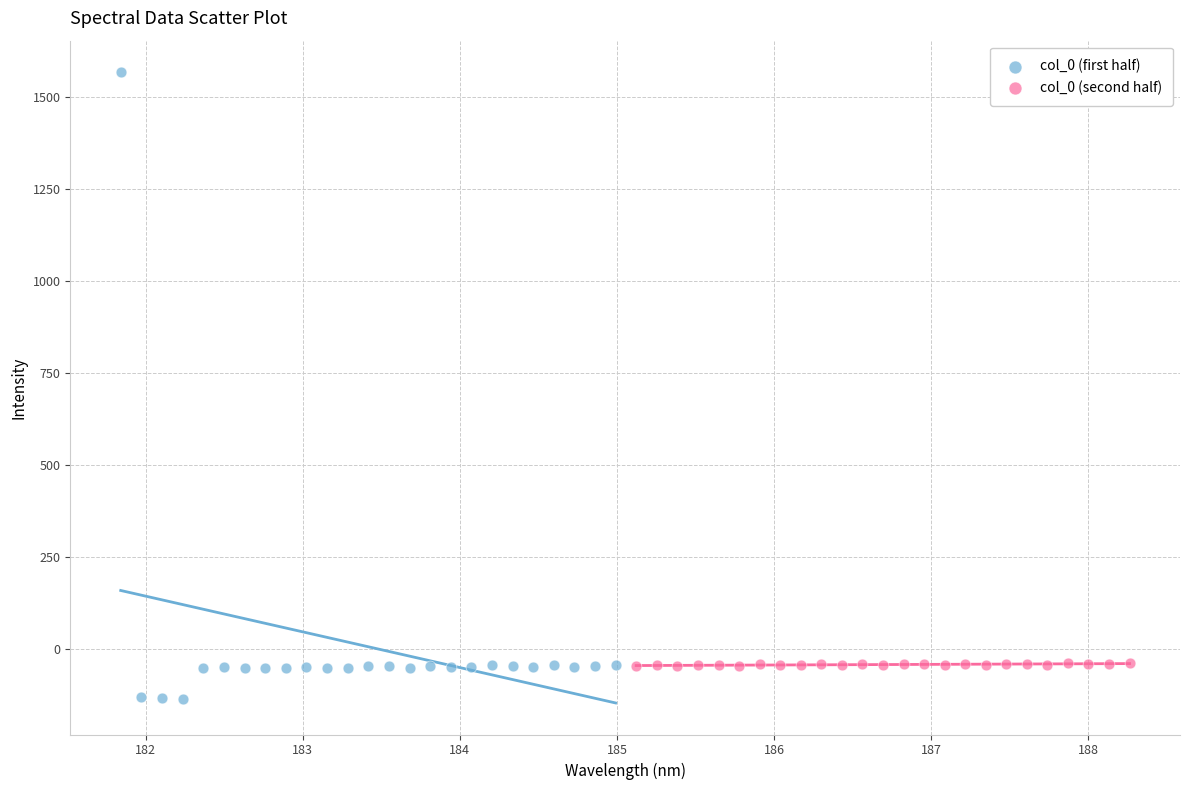

Which series has the widest spread of Y values?

col_0 (first half)